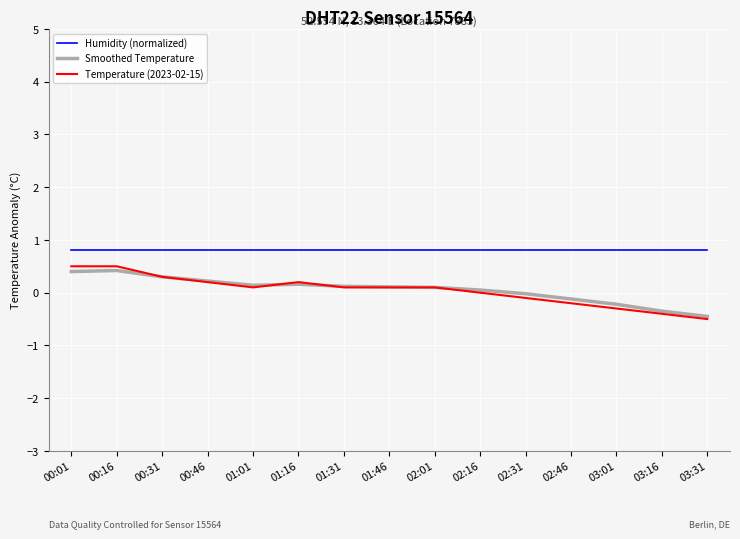

What is the approximate value of Humidity (normalized) at 00:31?

0.8